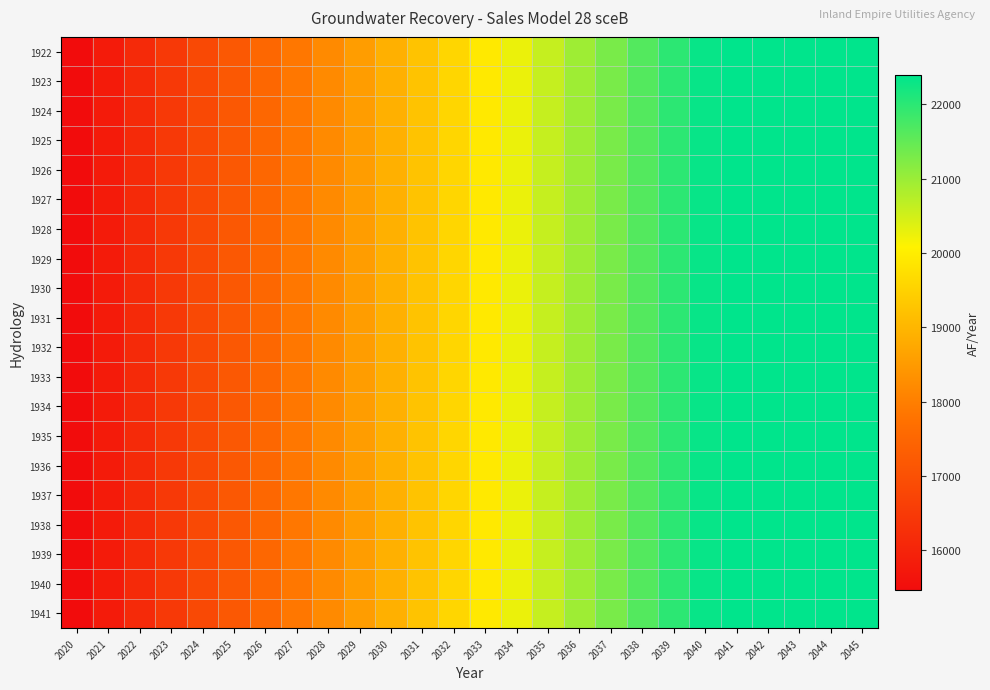

Rank the series by their maximum value, from highest to lowest.

1922, 1923, 1924, 1925, 1926, 1927, 1928, 1929, 1930, 1931, 1932, 1933, 1934, 1935, 1936, 1937, 1938, 1939, 1940, 1941